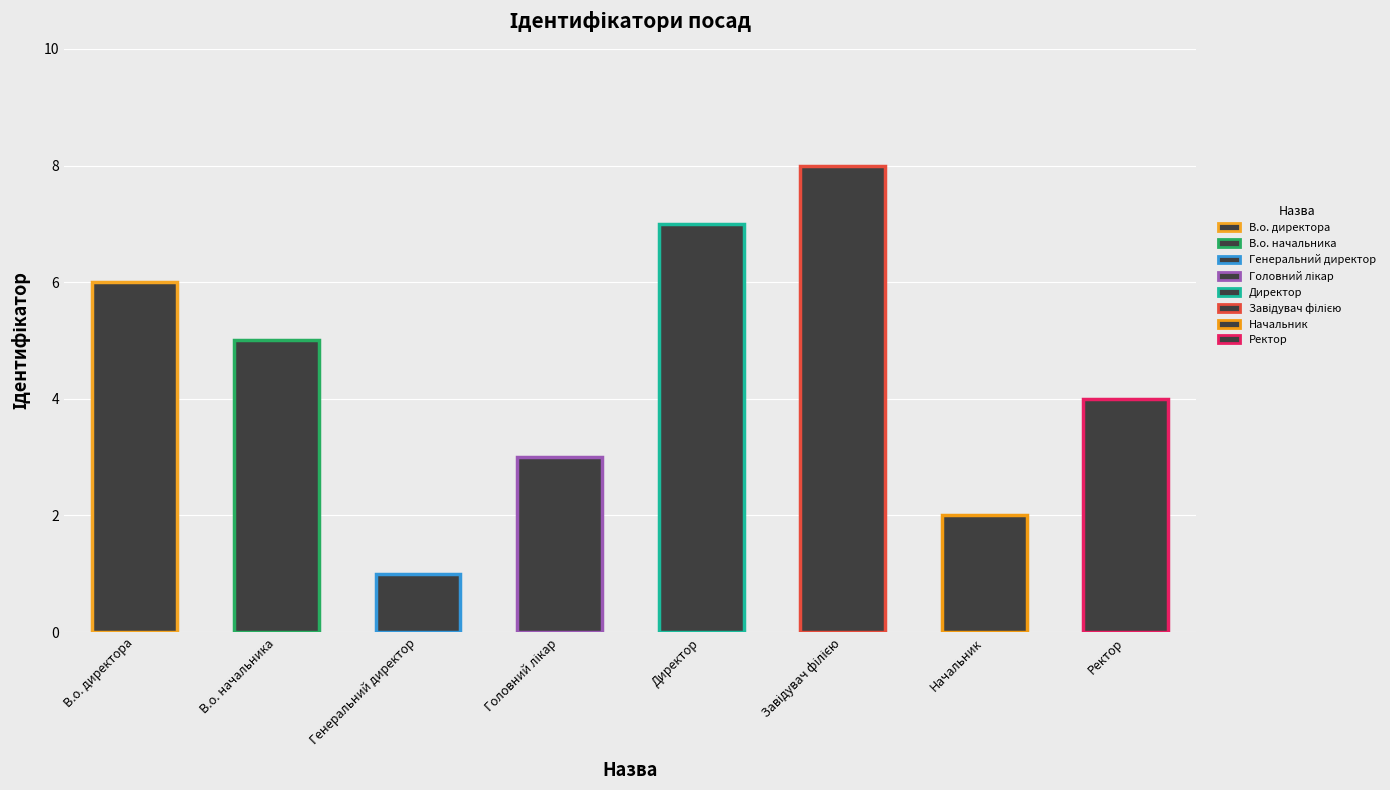

What is the sum of all values?

36